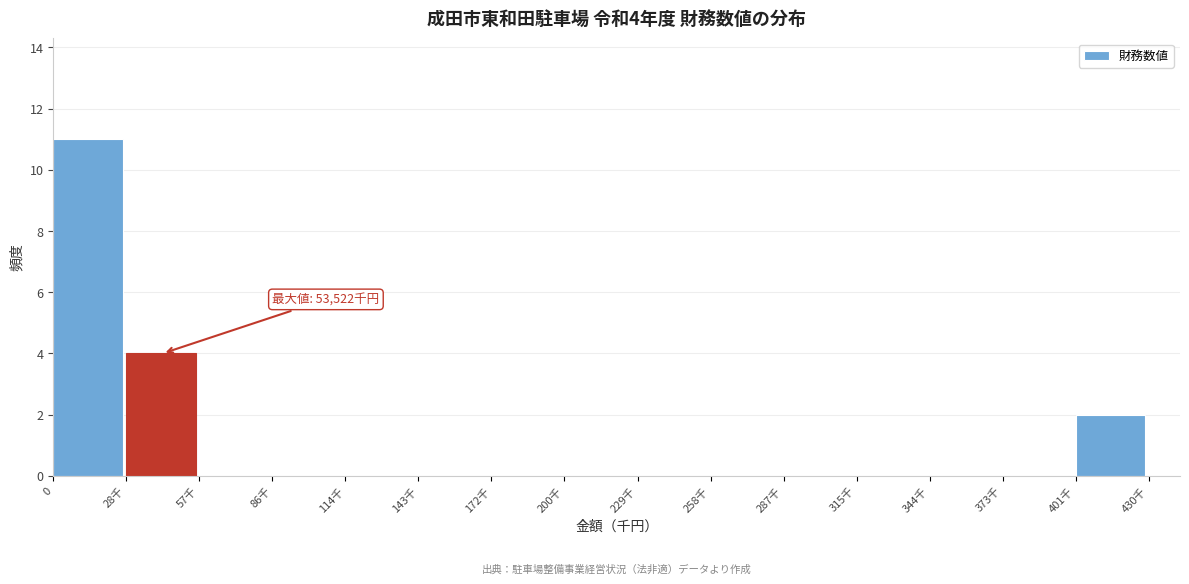

Reading left to right, extract all data points from this chart.

0=11	28千=4	57千=0	86千=0	114千=0	143千=0	172千=0	200千=0	229千=0	258千=0	287千=0	315千=0	344千=0	373千=0	401千=2